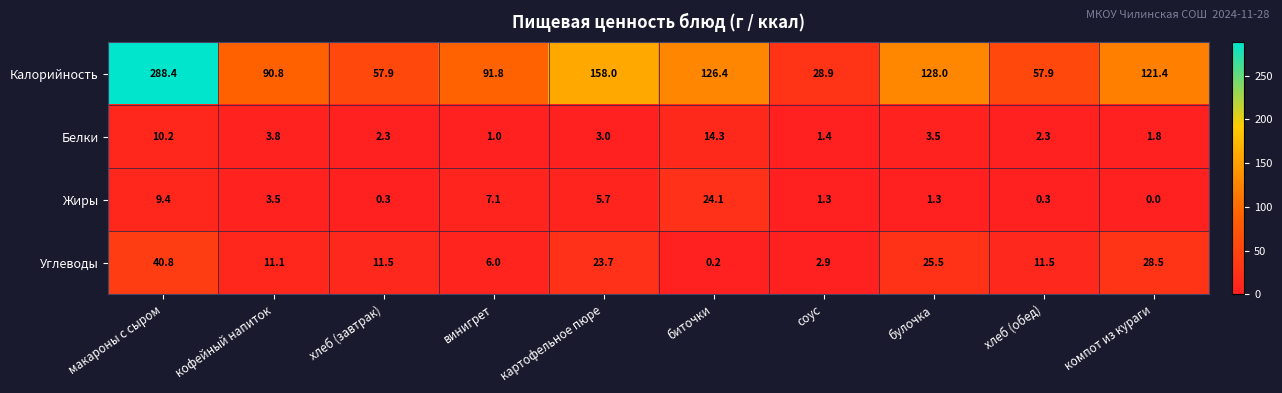

What is the difference between the Калорийность values at биточки and хлеб (завтрак)?

68.5